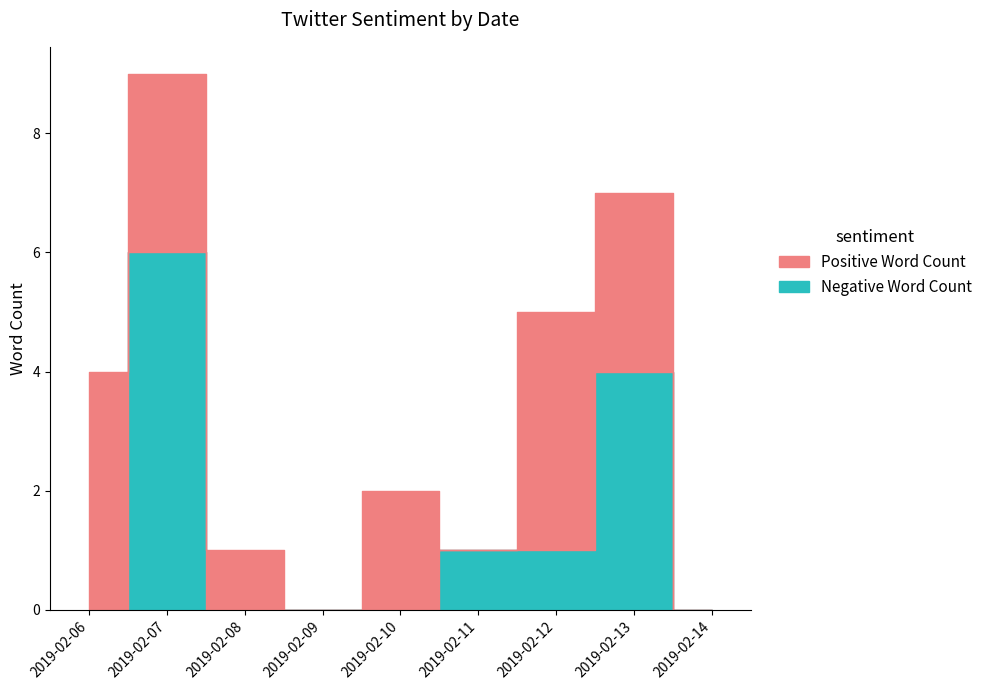

Count the Negative Word Count values in the range 0 to 1.

7